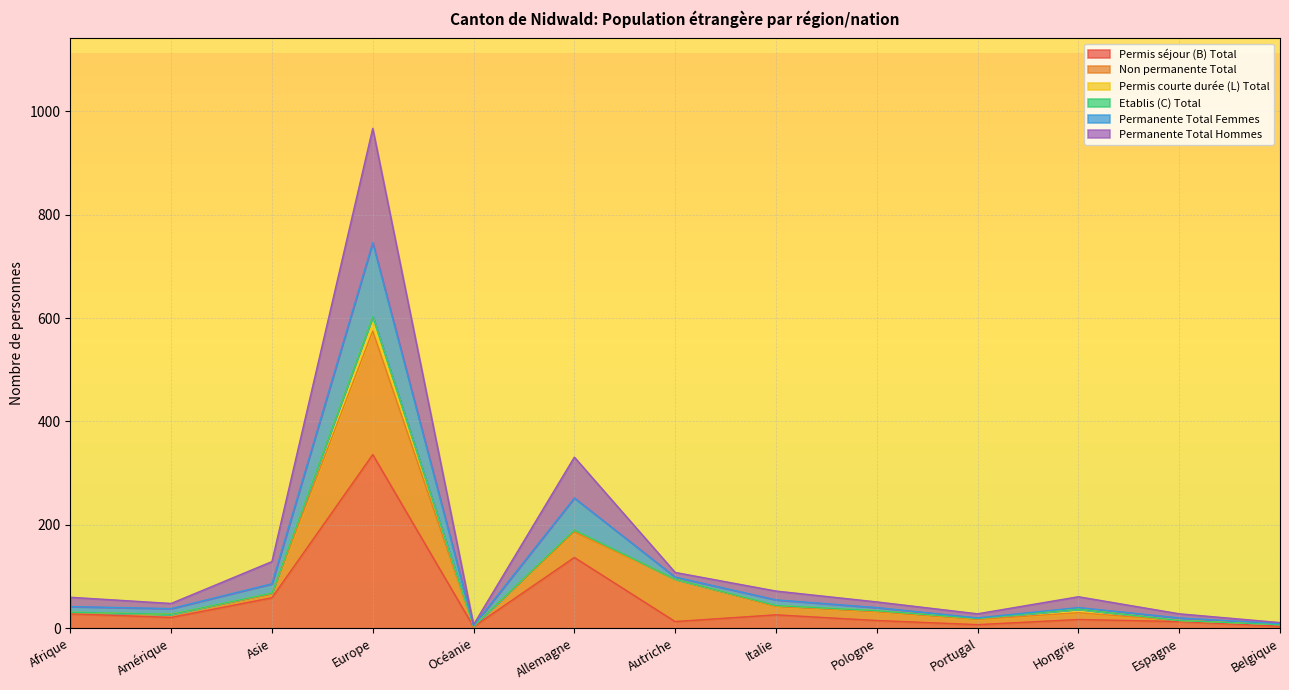

True or false: Permanente Total Hommes and Permis séjour (B) Total cross at least once.

False